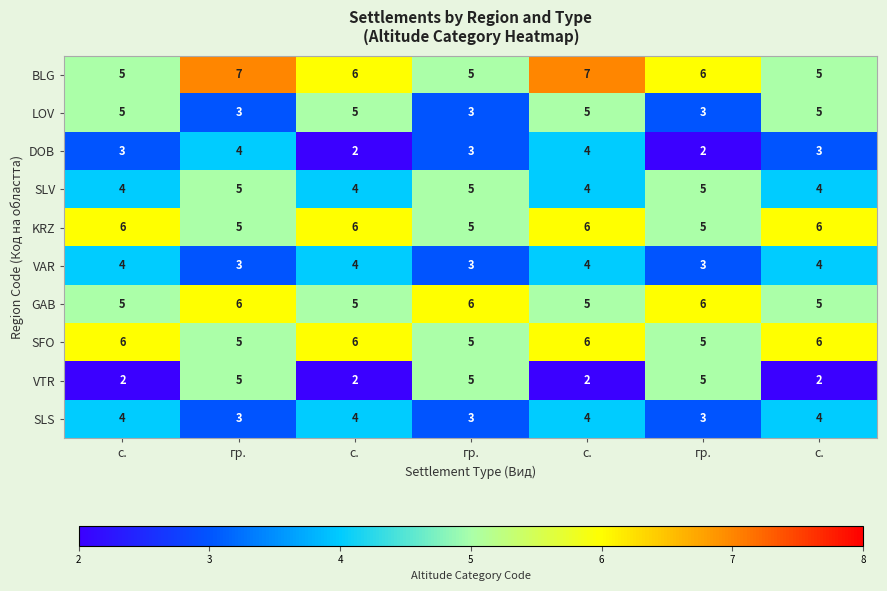

How many distinct data groups are displayed?

10